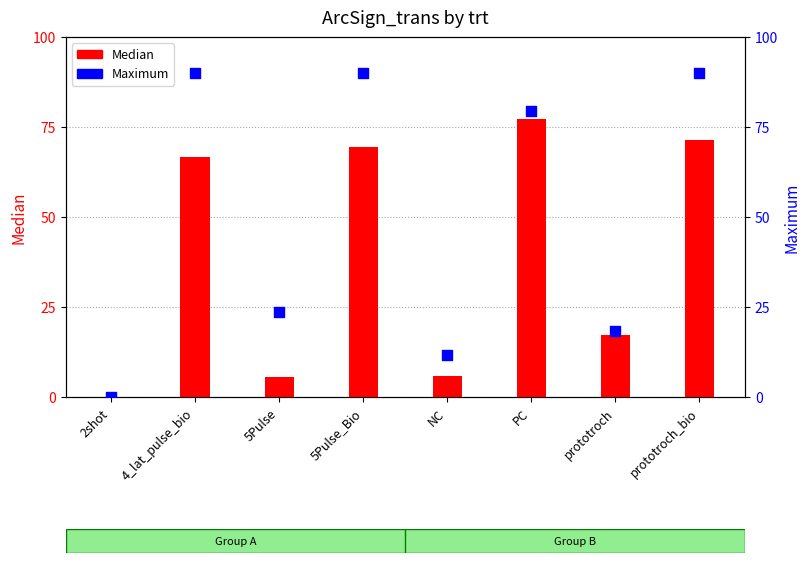

What are all the series names shown in the legend?

Median, Maximum